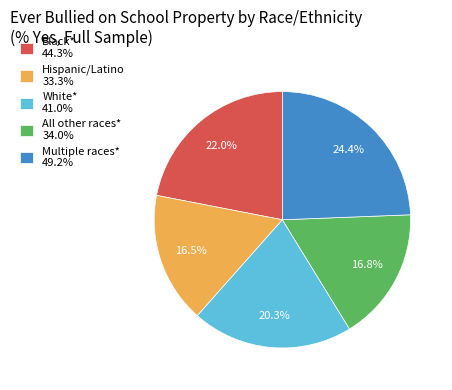

To the nearest percent, what percentage of the pie is Multiple races*?

24%